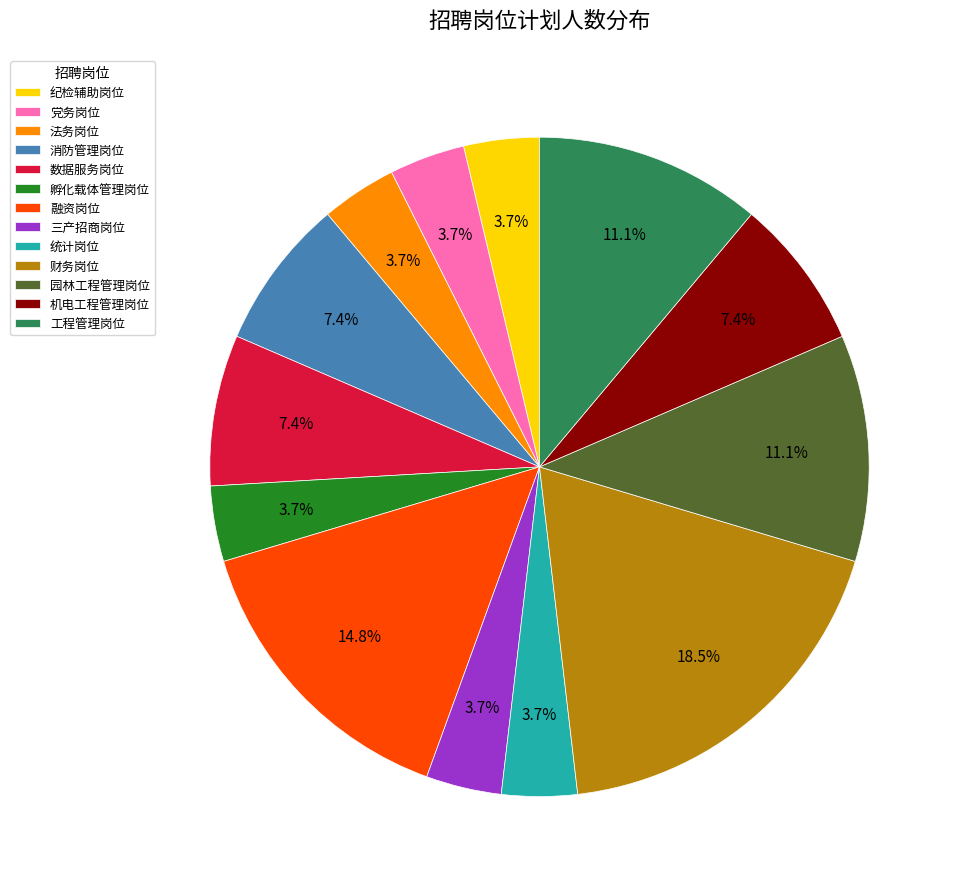

True or false: 工程管理岗位 accounts for 11% of the total.

True